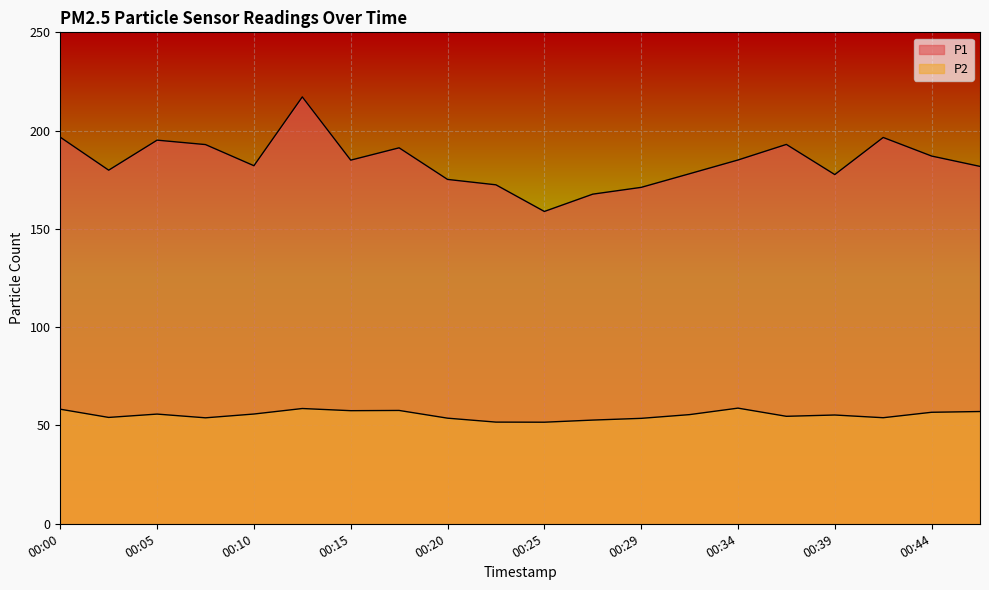

Is it true that P1 equals 234.5 at 00:02?

False